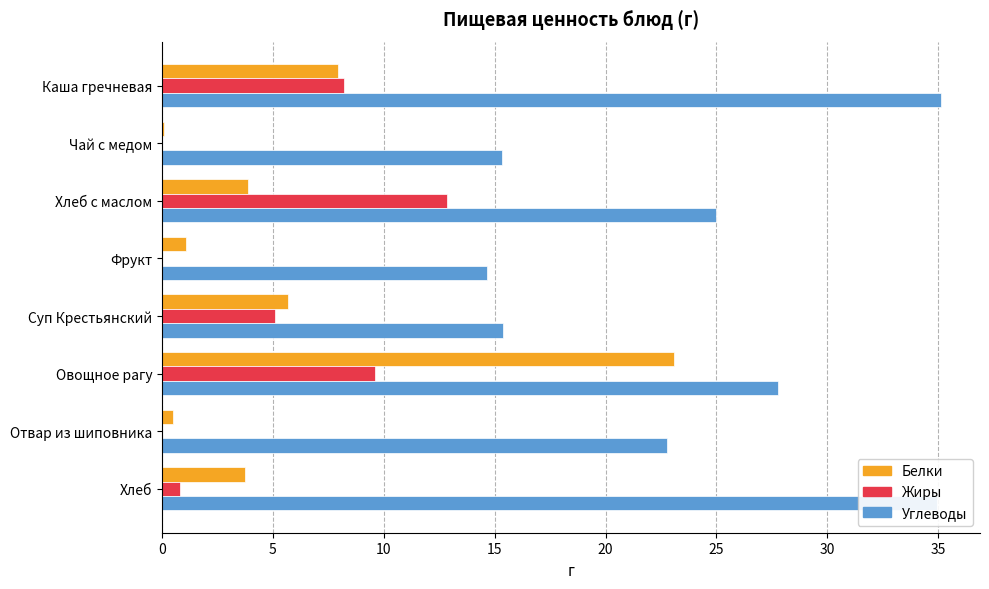

The Белки series shows 1.6 at Каша гречневая. True or false?

False